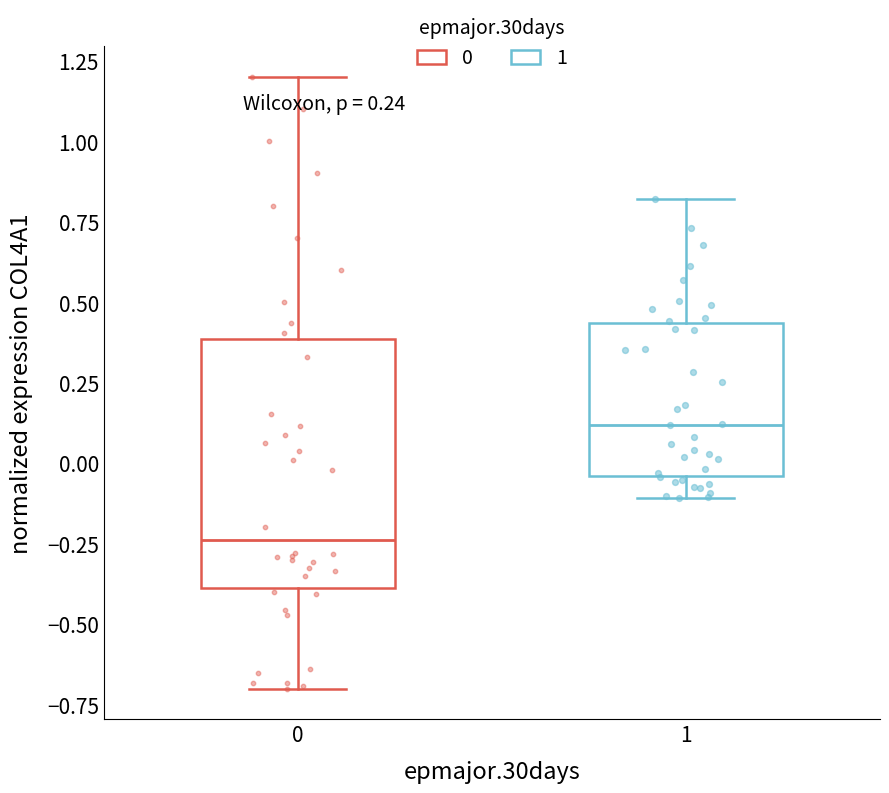

Where is the upper edge of the box at x = 0 on the y-axis? The values are not printed on the chart, so give them approximately, as read against the axis.

0.40